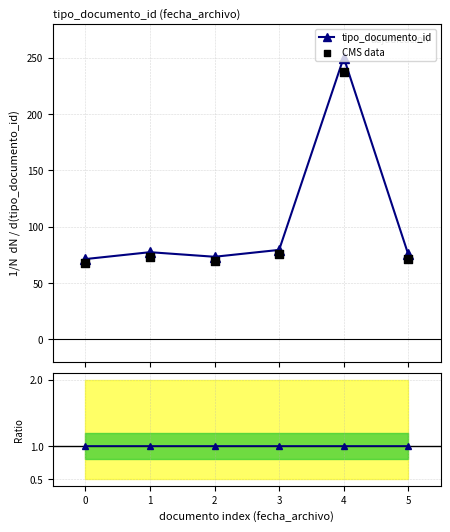

What is the total value across all series at 1?

151.6